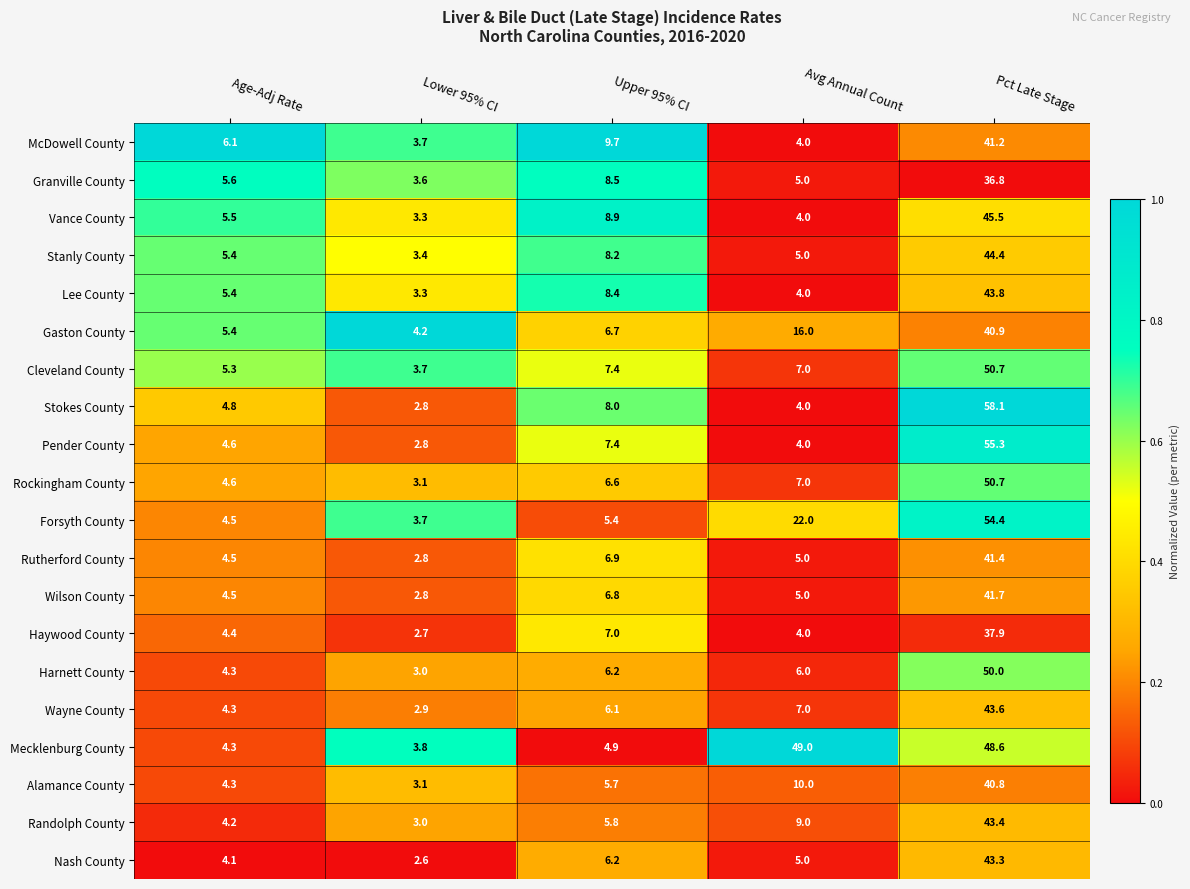

What is the approximate value of Mecklenburg County at Lower 95% CI?

3.8